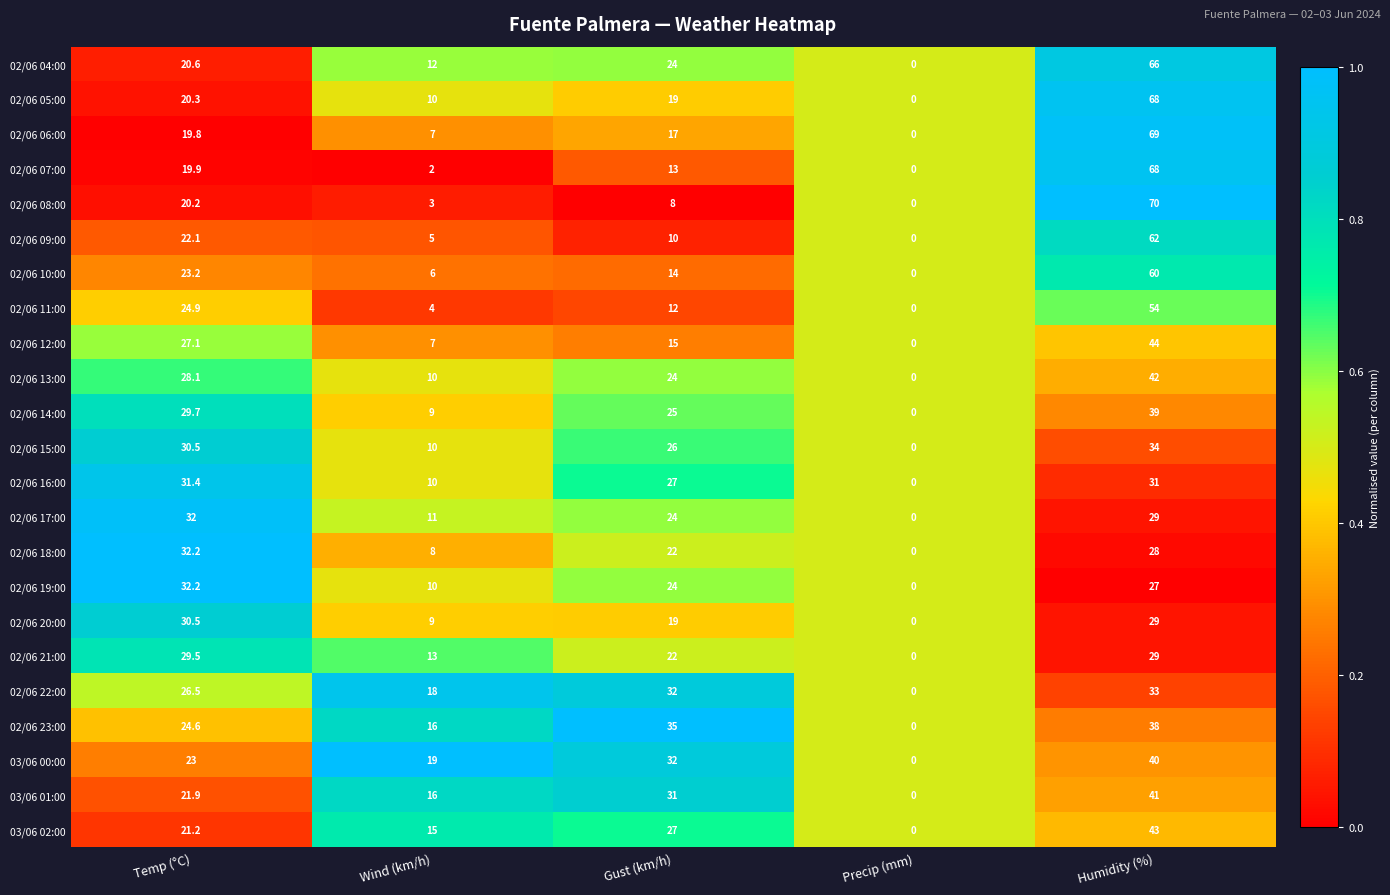

Which series has the widest spread of values?

02/06 08:00